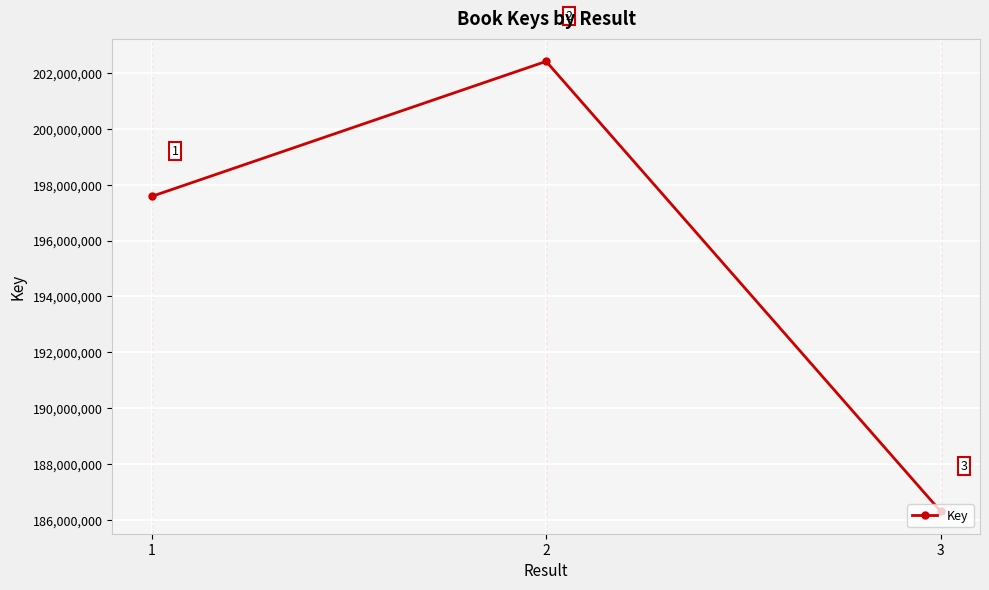

How many lines are shown in the chart?

1